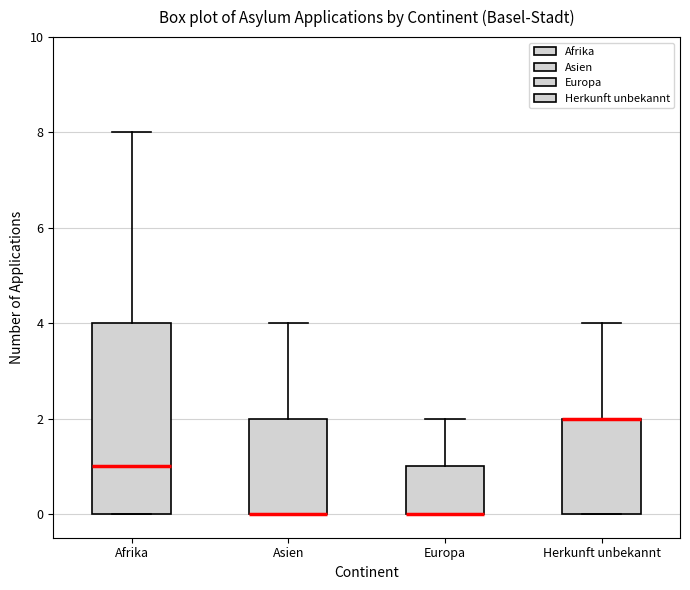

Reading left to right, read every box against the y-axis: the position of its median line, the range the box covers, and the ends of its whiskers. The values are not printed on the chart, so give them approximately, as read against the axis.

Afrika: median 1, box 0 to 4, whiskers 0 to 8
Asien: median 0 (drawn on the box's lower edge), box 0 to 2, whiskers 0 to 4
Europa: median 0 (drawn on the box's lower edge), box 0 to 1, whiskers 0 to 2
Herkunft unbekannt: median 2 (drawn on the box's upper edge), box 0 to 2, whiskers 0 to 4